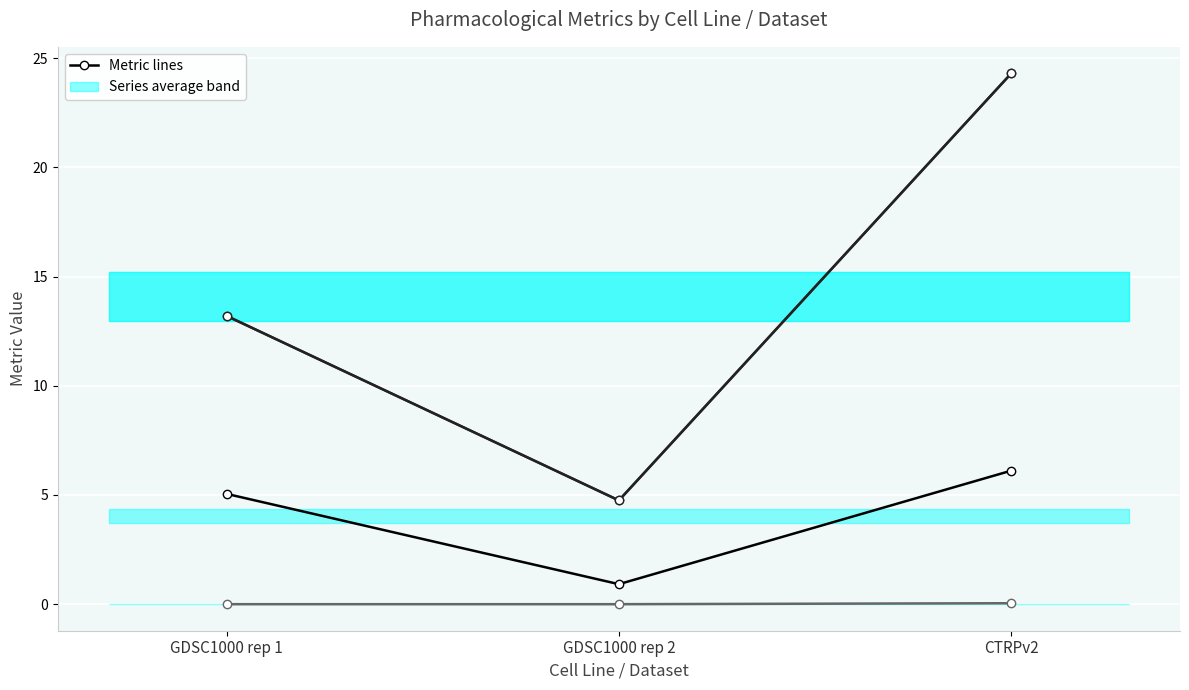

Where does the AAC (%) series first go above 5?

GDSC1000 rep 1